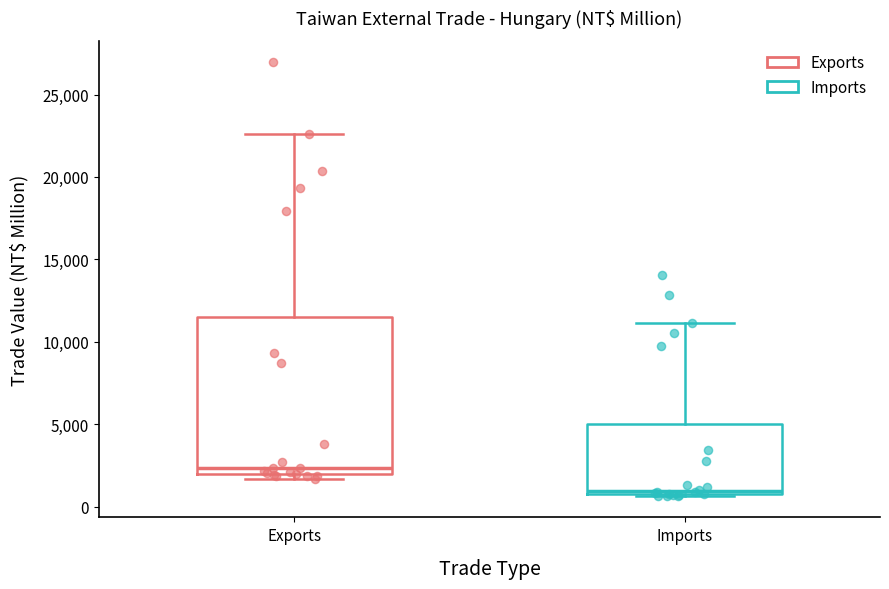

Reading left to right, read every box against the y-axis: the position of its median line, the range the box covers, and the ends of its whiskers. The values are not printed on the chart, so give them approximately, as read against the axis.

Exports: median 2500, box 2000 to 11500, whiskers 1500 to 22500
Imports: median 1000, box 500 to 5000, whiskers 500 to 11000